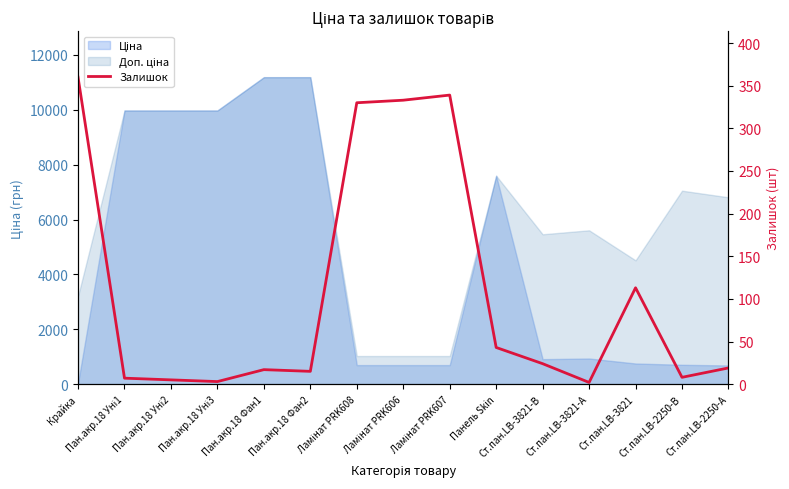

Rank the categories by value from highest to lowest.

Крайка, Ламінат PRK607, Ламінат PRK606, Ламінат PRK608, Ст.пан.LB-3821, Панель Skin, Ст.пан.LB-3821-В, Ст.пан.LB-2250-А, Пан.акр.18 Фан1, Пан.акр.18 Фан2, Ст.пан.LB-2250-В, Пан.акр.18 Уні1, Пан.акр.18 Уні2, Пан.акр.18 Уні3, Ст.пан.LB-3821-А